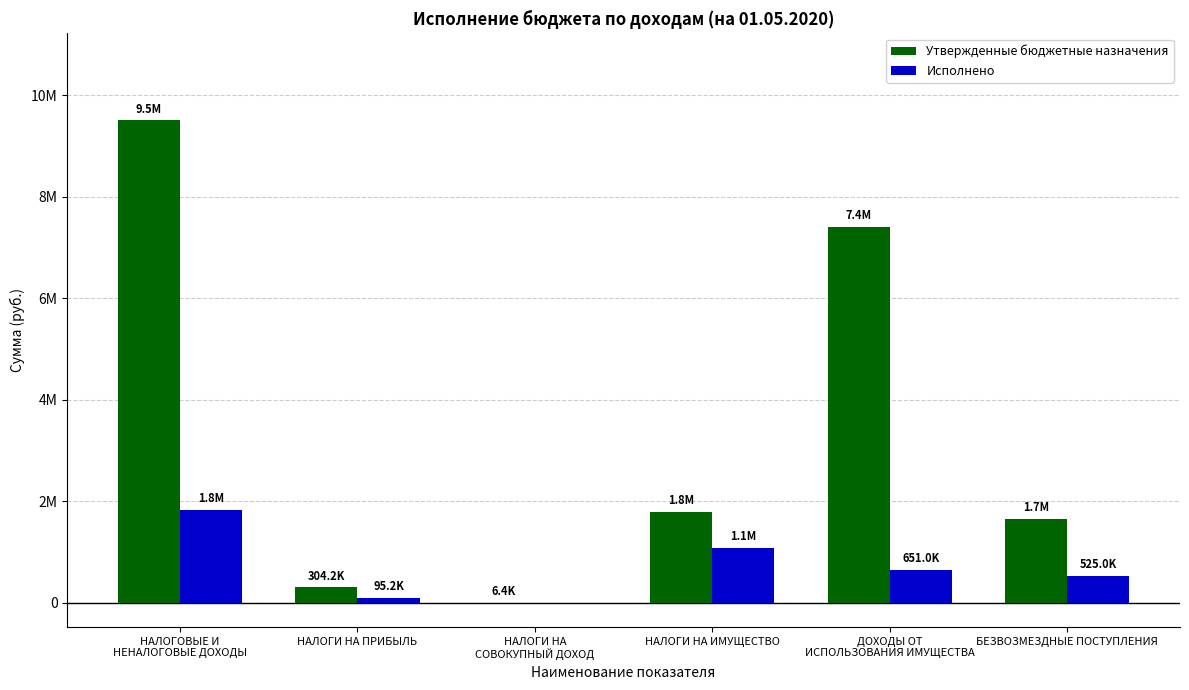

Which series has the widest spread of values?

Утвержденные бюджетные назначения